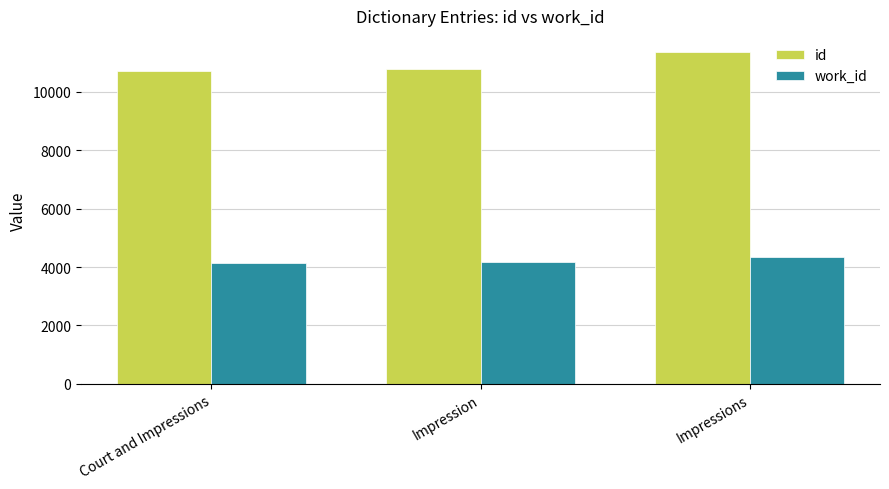

What is the greatest value displayed?

11340